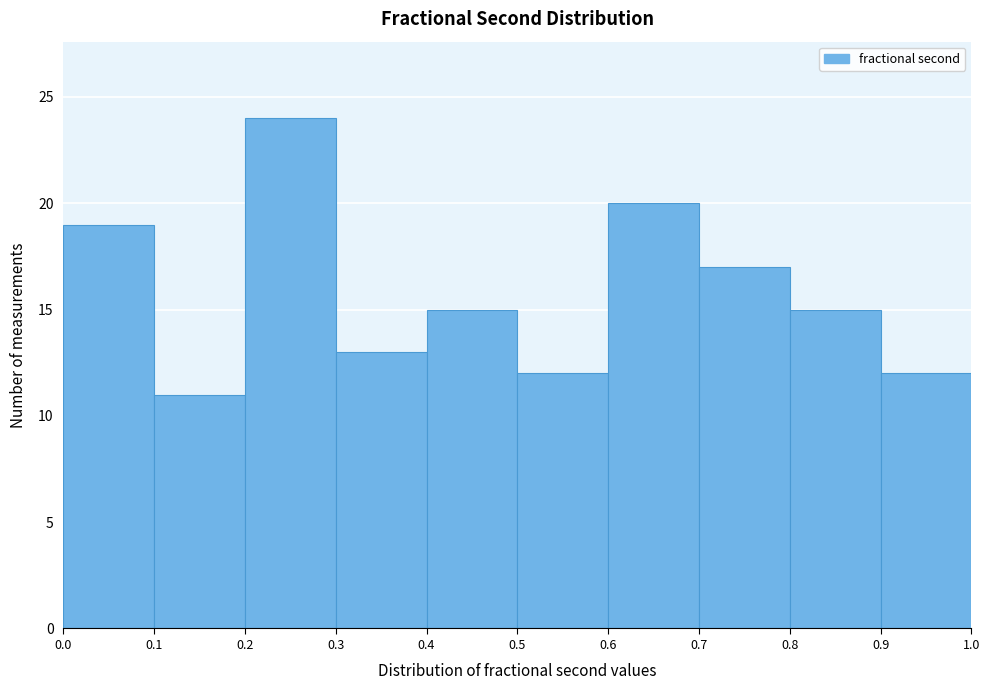

Which range on the x-axis has the tallest bar?

0.2 to 0.3